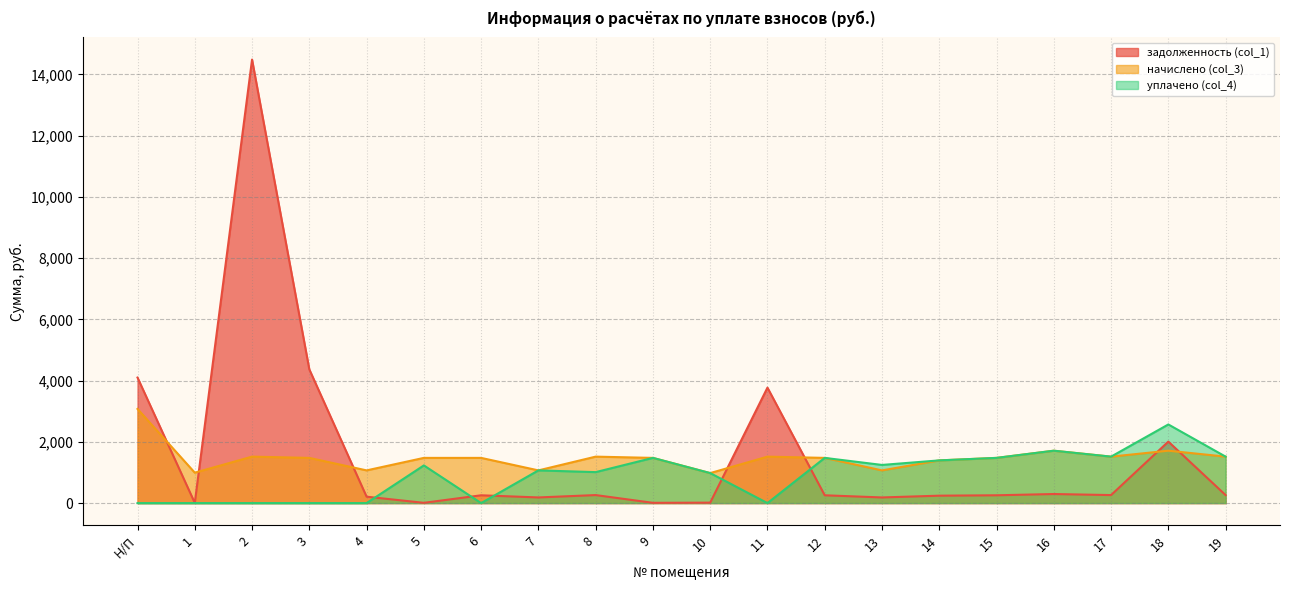

What is the minimum value for задолженность (col_1)?

6.3